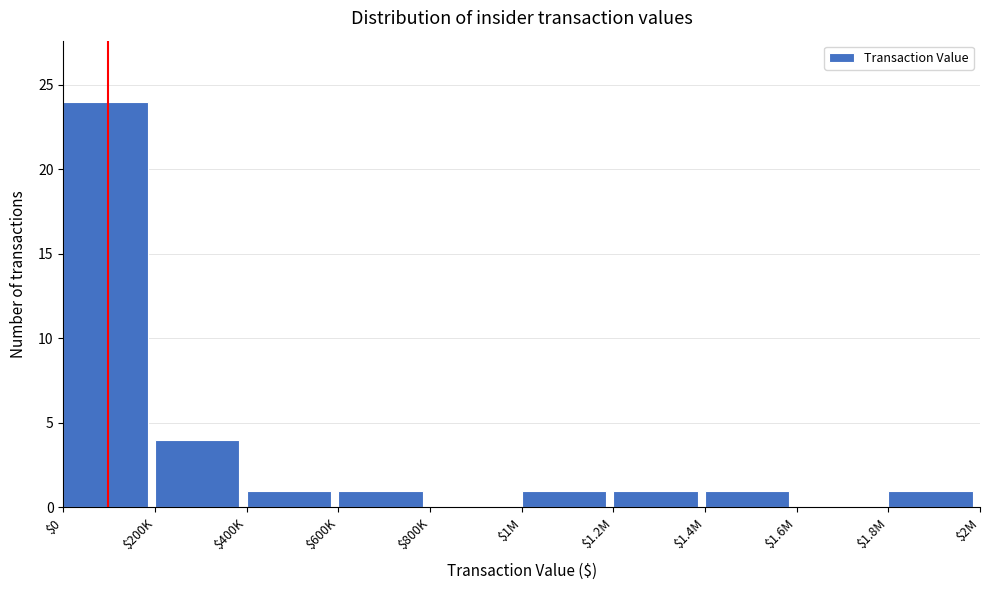

What is the sum of all values?

34